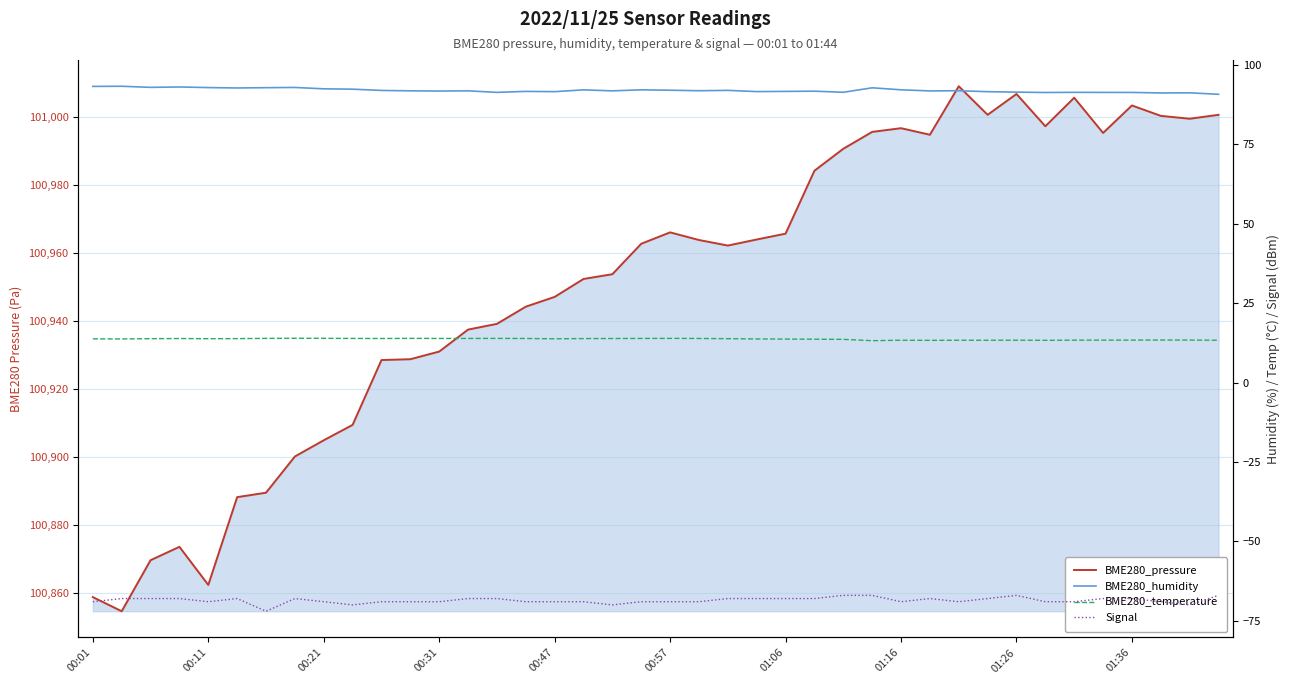

What position from the right is 29?

11